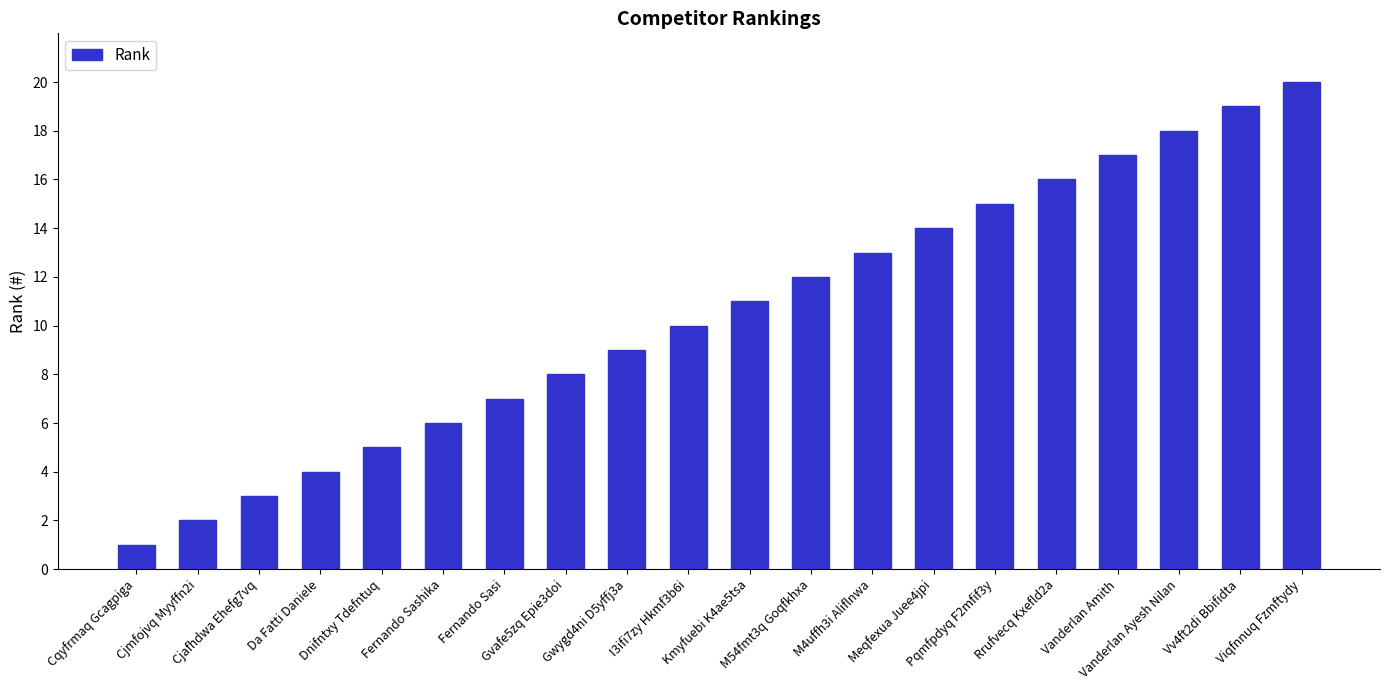

What is the difference between the maximum and minimum values?

19